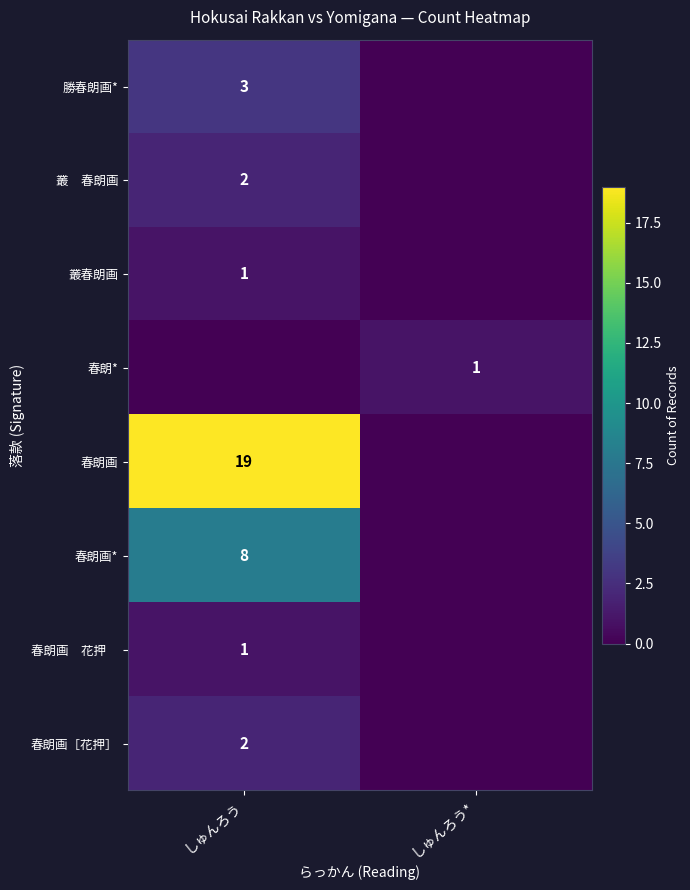

The 勝春朗画* series shows 3 at しゅんろう. True or false?

True